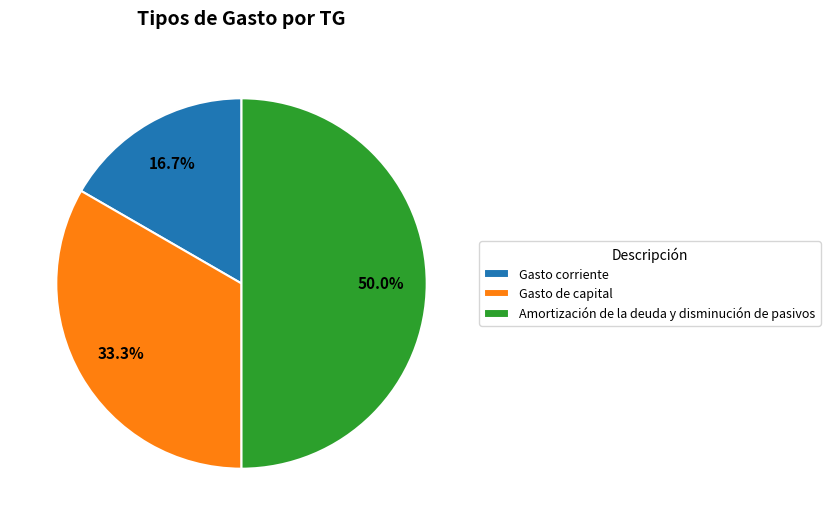

Rank the categories by value from highest to lowest.

Amortización de la deuda y disminución de pasivos, Gasto de capital, Gasto corriente